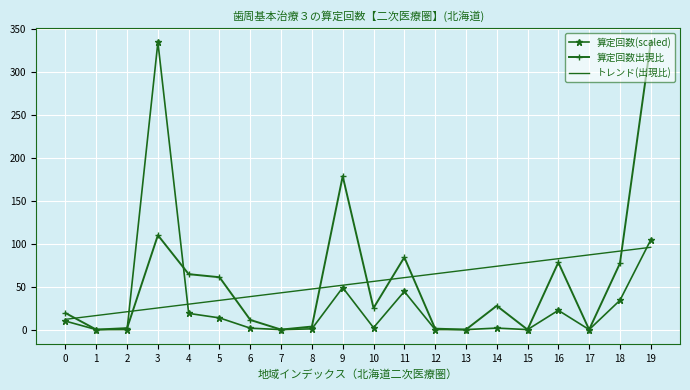

What is the maximum value for 算定回数(scaled)?

334.2